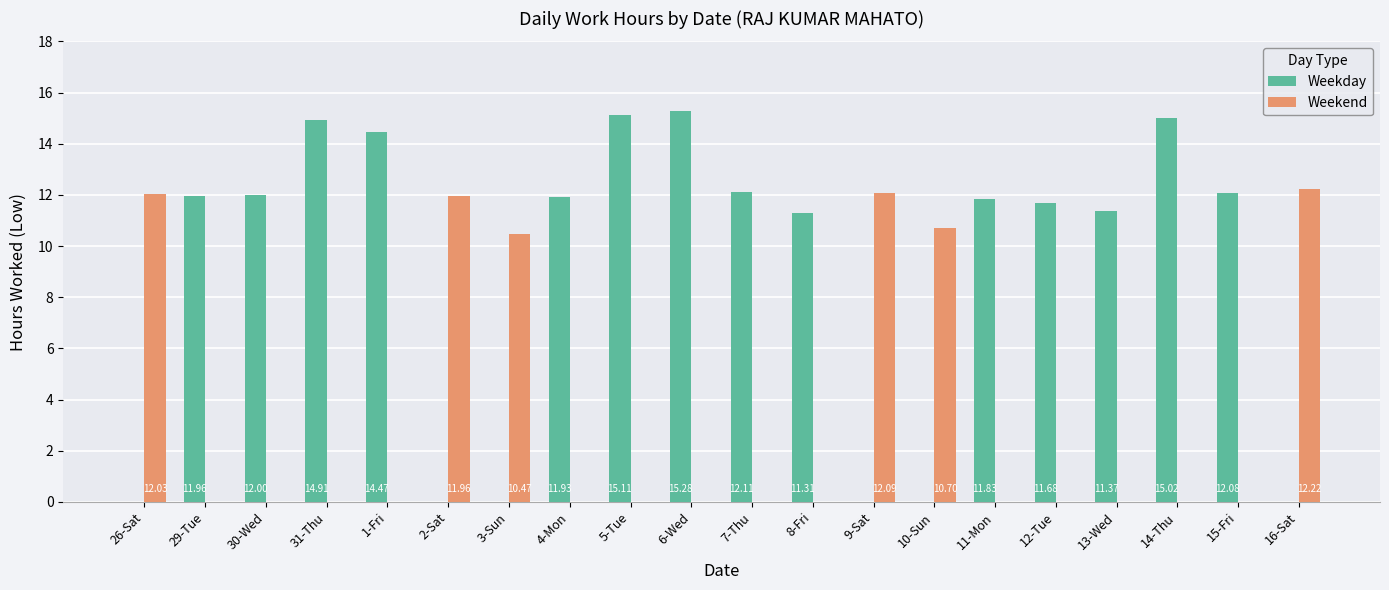

How many values in Weekend are above zero?

6